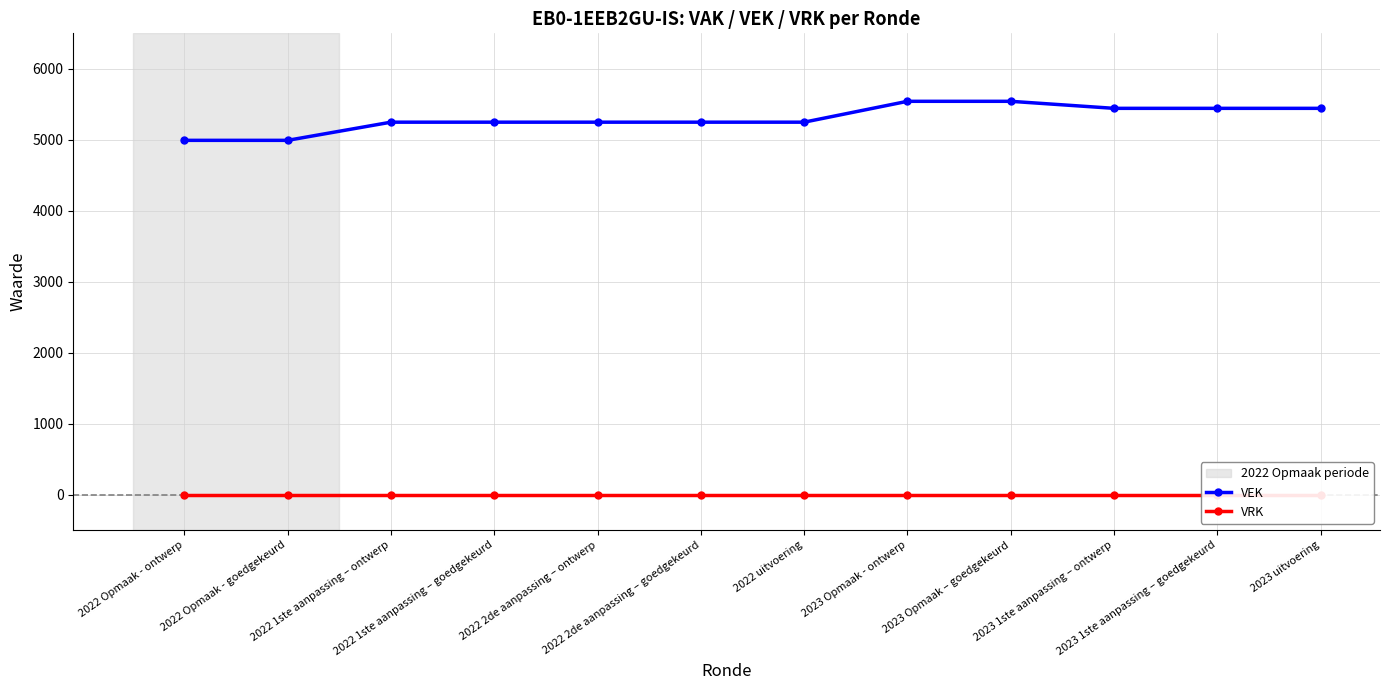

True or false: VRK and VEK intersect in this chart.

False